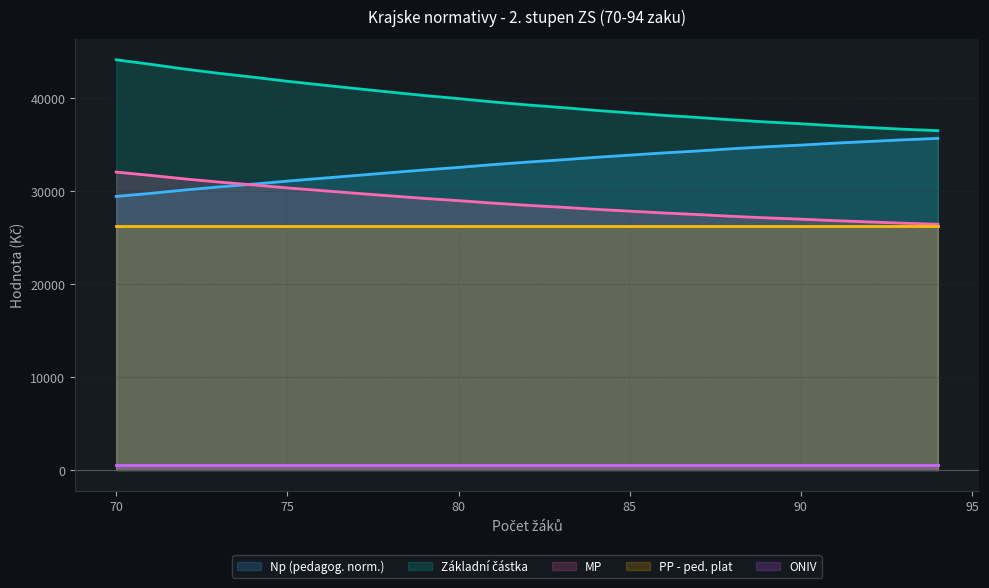

Is the value of Np (pedagog. norm.) at 75 greater than the value of PP - ped. plat at 90?

Yes